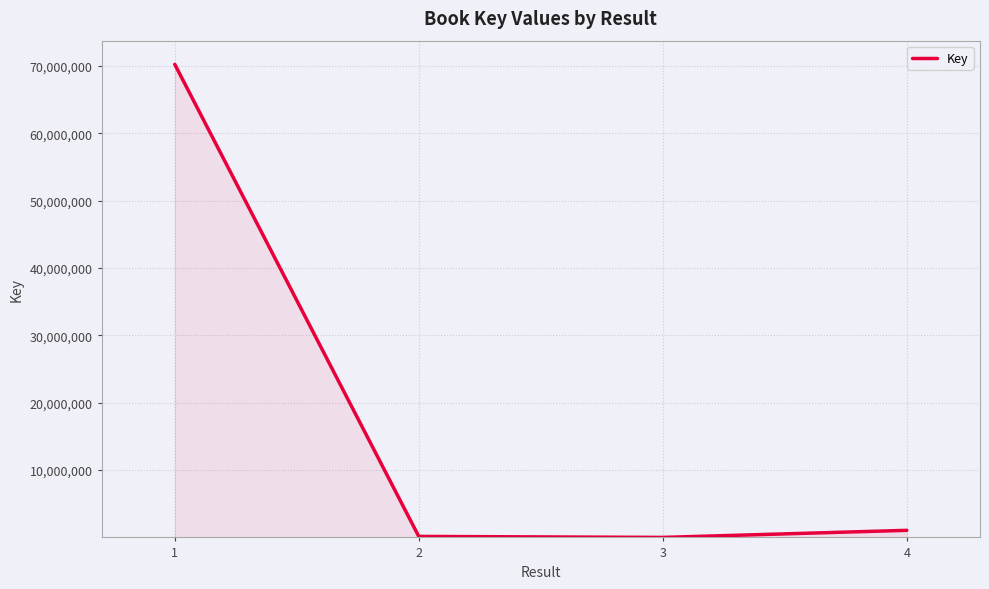

What is the difference between the second highest and minimum values?

1051760